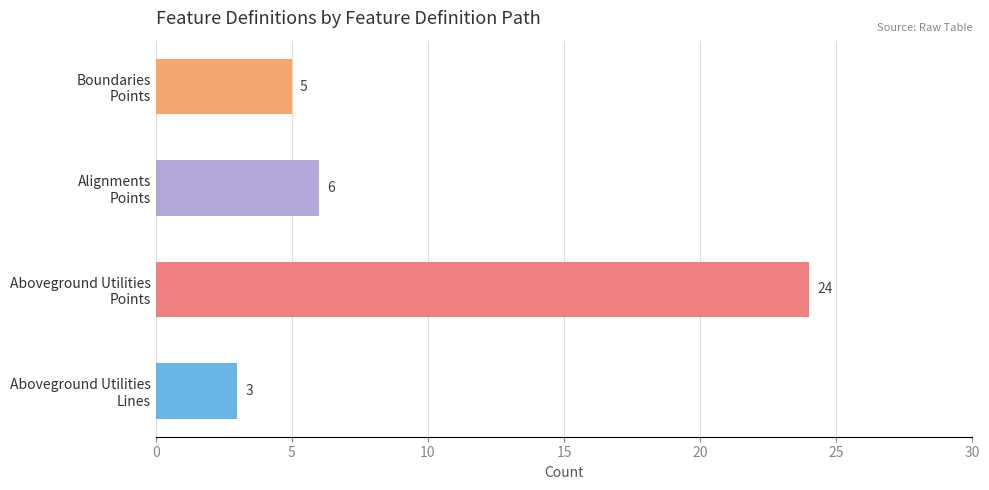

Where is the data nearest to the value 13?

Alignments
Points